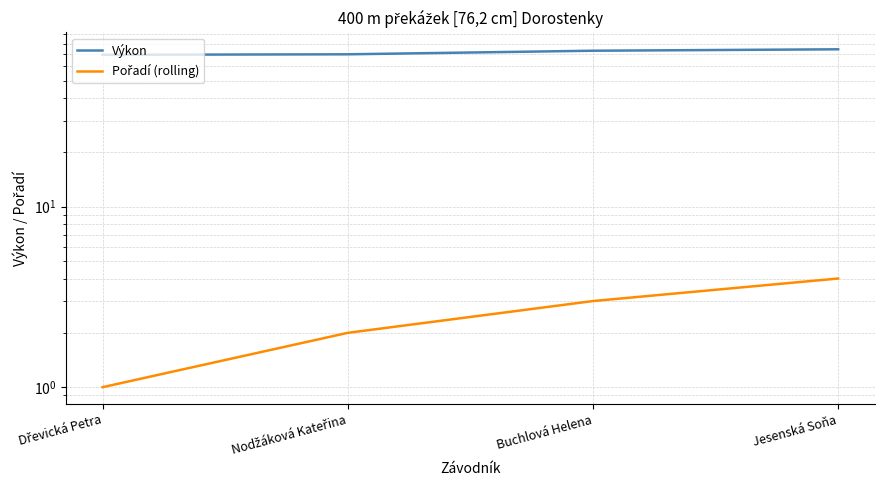

Which category has the lowest value in the Výkon series?

Dřevická Petra